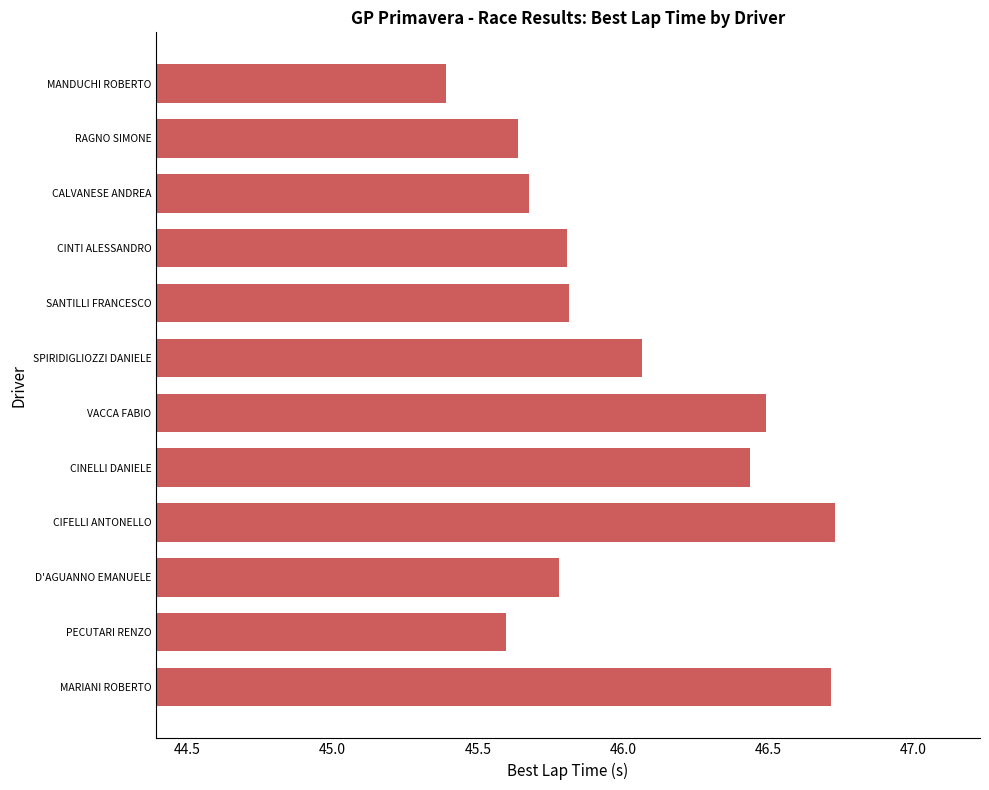

What is the difference between the maximum and minimum values?

1.3